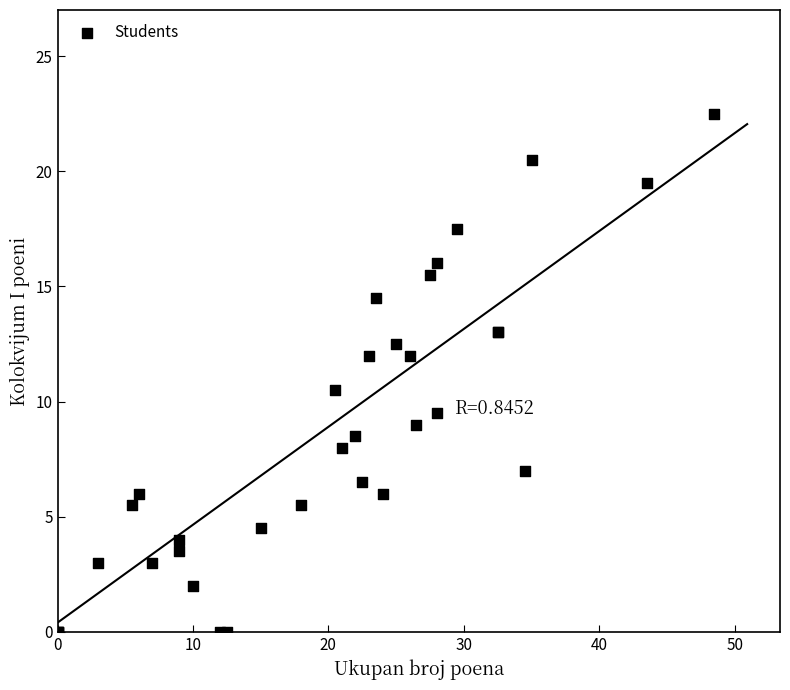

What Y value in the scatter plot is closest to 11?

10.5